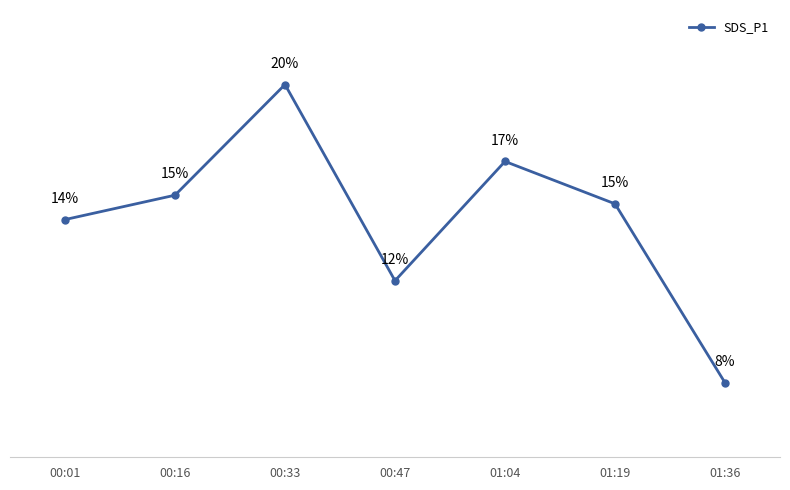

Which category has the lowest value across all series?

01:36